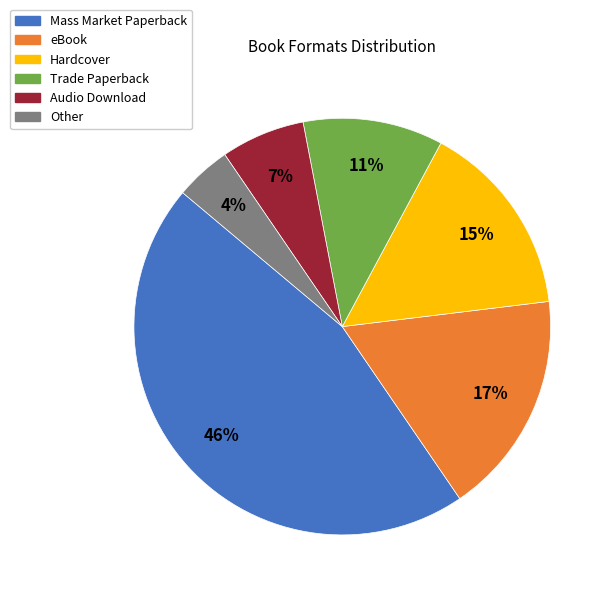

Which has a higher value, eBook or Trade Paperback?

eBook